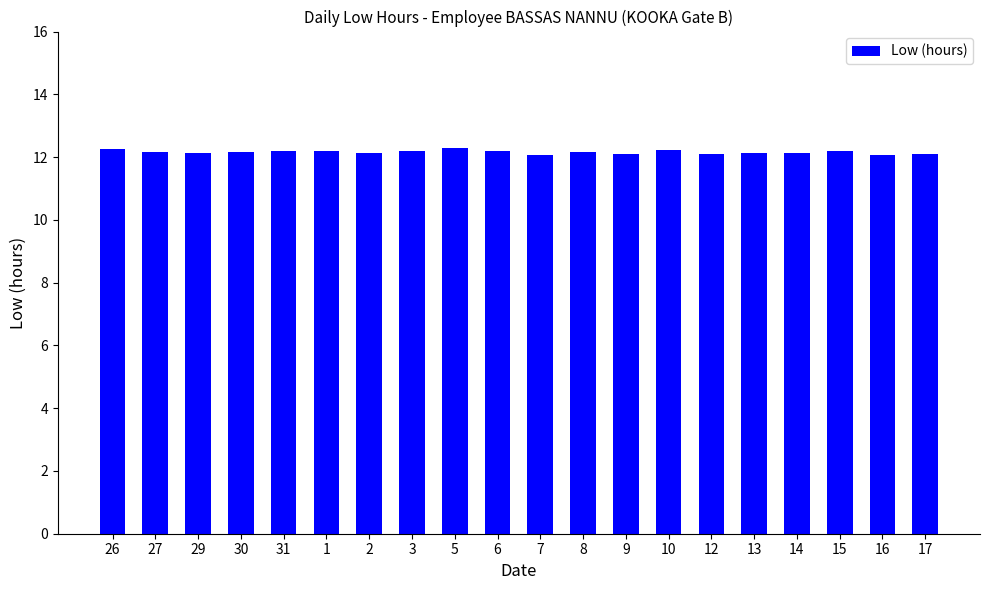

What is the minimum value shown in the chart?

12.1